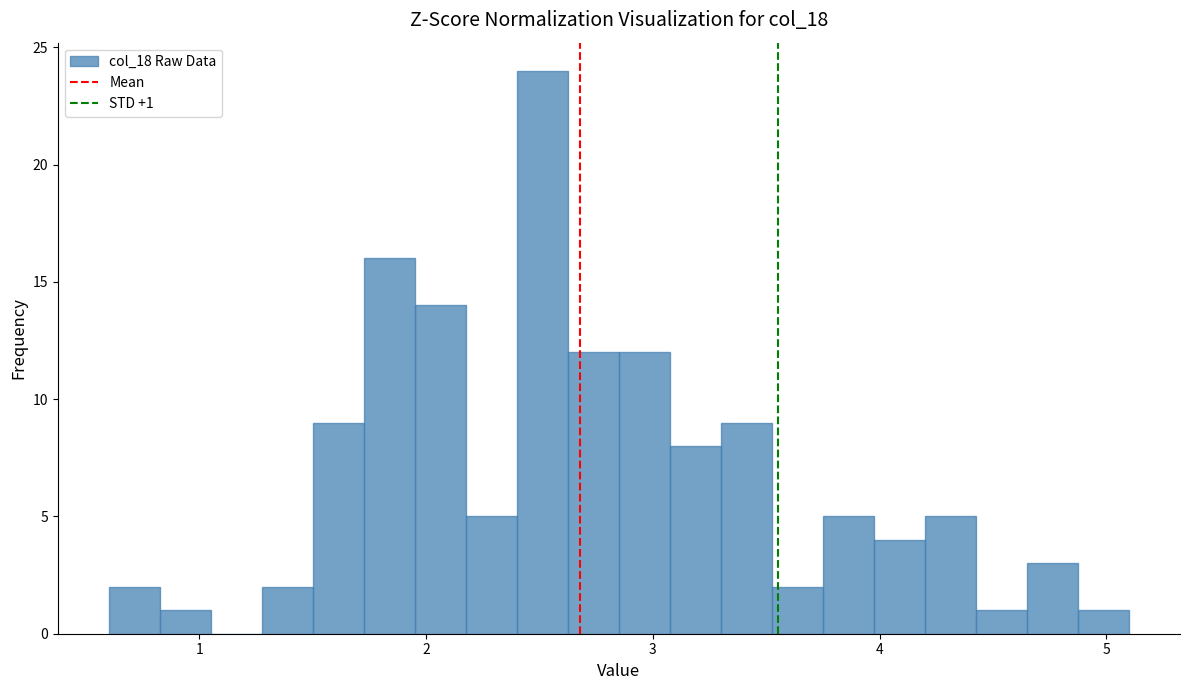

Read against the x-axis, roughly where is the centre of the tallest bar?

2.5